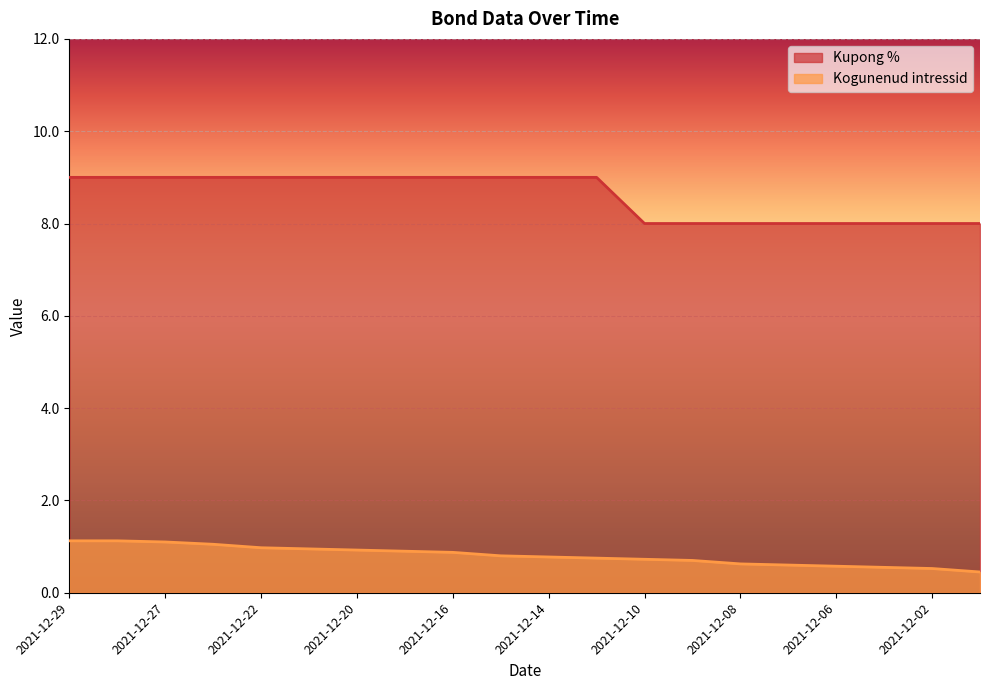

Reading left to right, transcribe all the data shown in this chart.

Kupong %: 9.0	9.0	9.0	9.0	9.0	9.0	9.0	9.0	9.0	9.0	9.0	9.0	8.0	8.0	8.0	8.0	8.0	8.0	8.0	8.0
Kogunenud intressid: 1.1	1.1	1.1	1.1	1.0	0.9	0.9	0.9	0.9	0.8	0.8	0.8	0.7	0.7	0.6	0.6	0.6	0.6	0.5	0.5